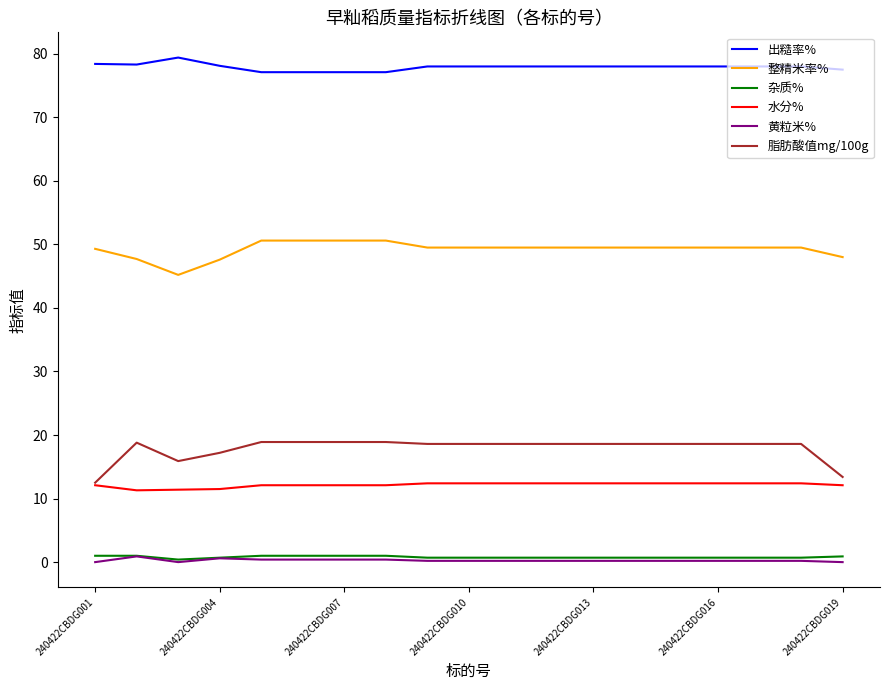

What is the greatest value displayed?

79.4